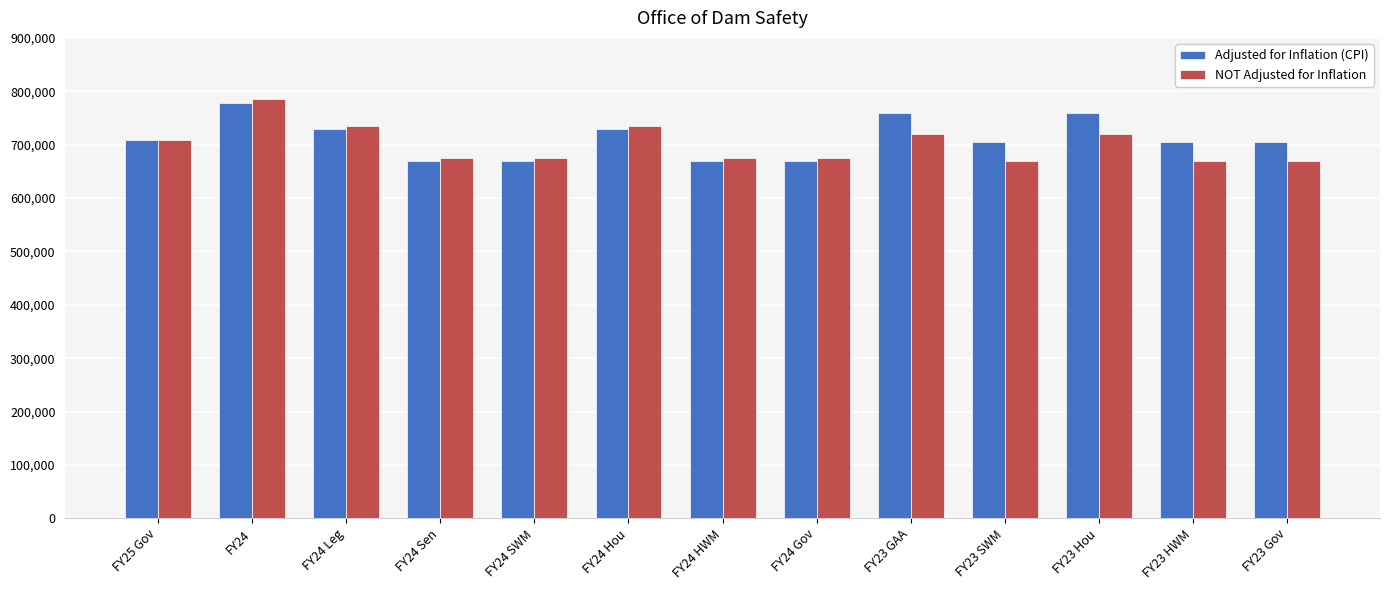

True or false: NOT Adjusted for Inflation has a value of 720116 at FY23 Hou.

True